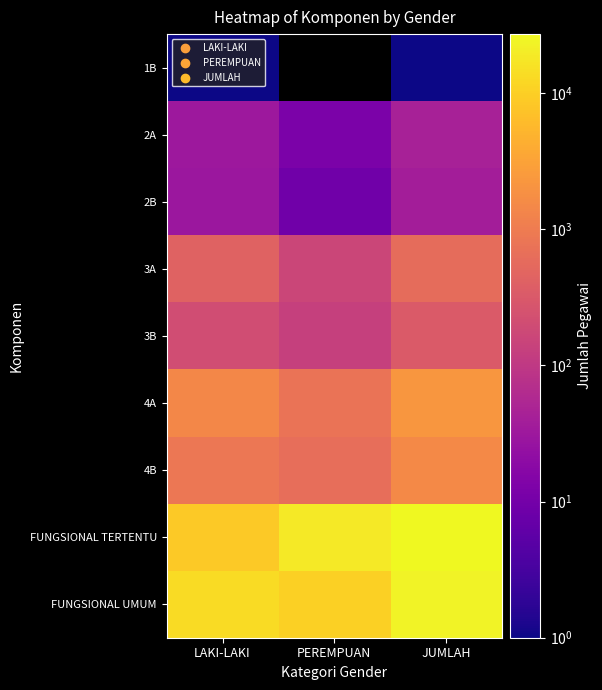

Which series has the largest range (max minus min)?

FUNGSIONAL TERTENTU